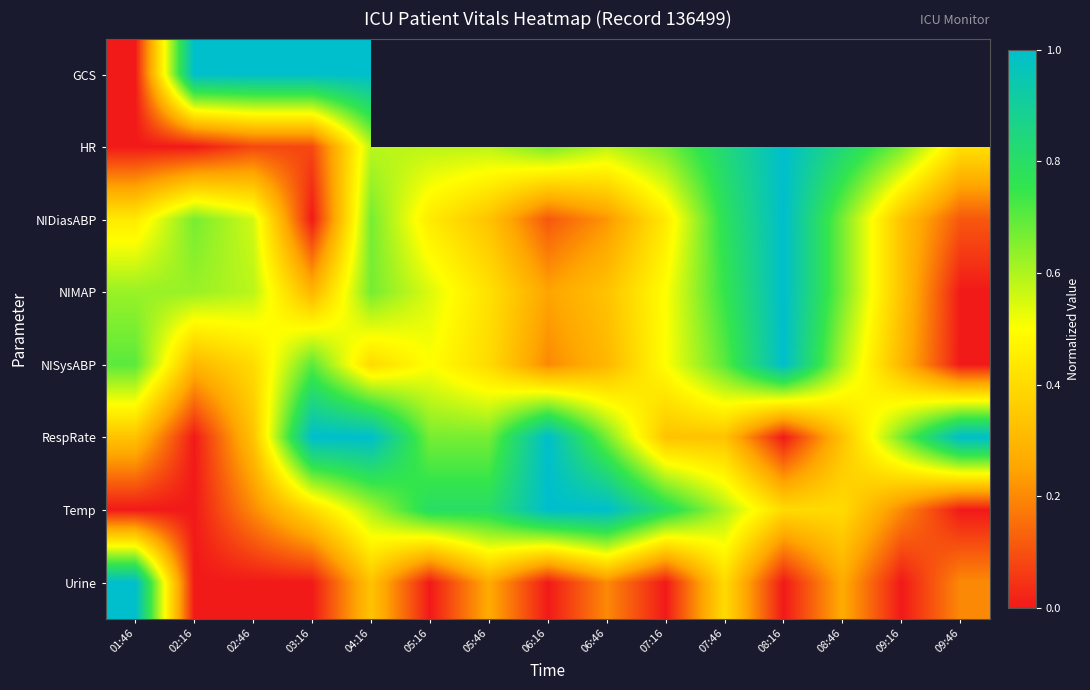

What is the difference between the maximum and minimum values in the GCS series?

1.0